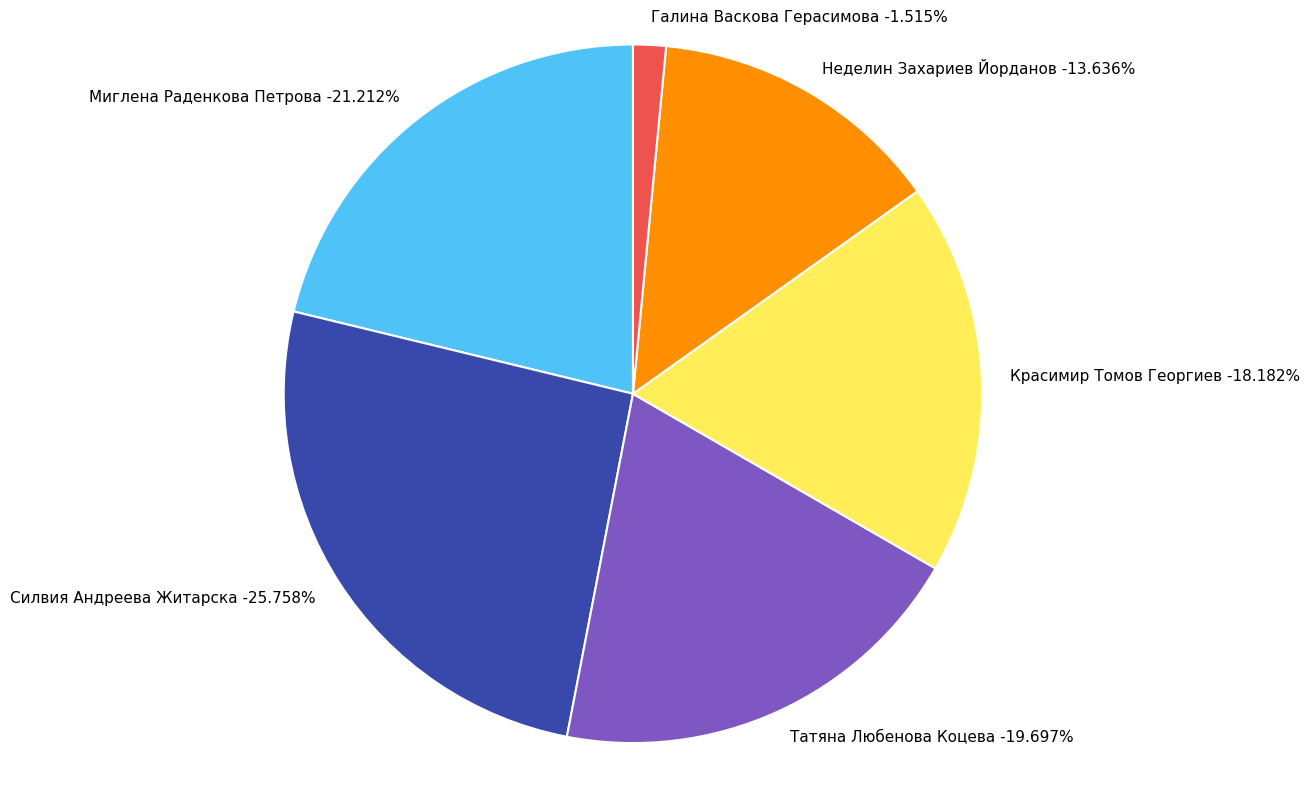

Do Татяна Любенова Коцева and Силвия Андреева Житарска together represent more than half of the pie?

No